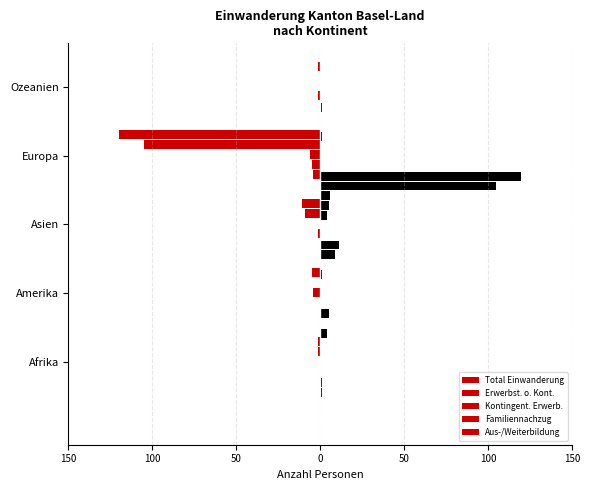

Are the bars grouped side by side (vs. stacked)?

Yes